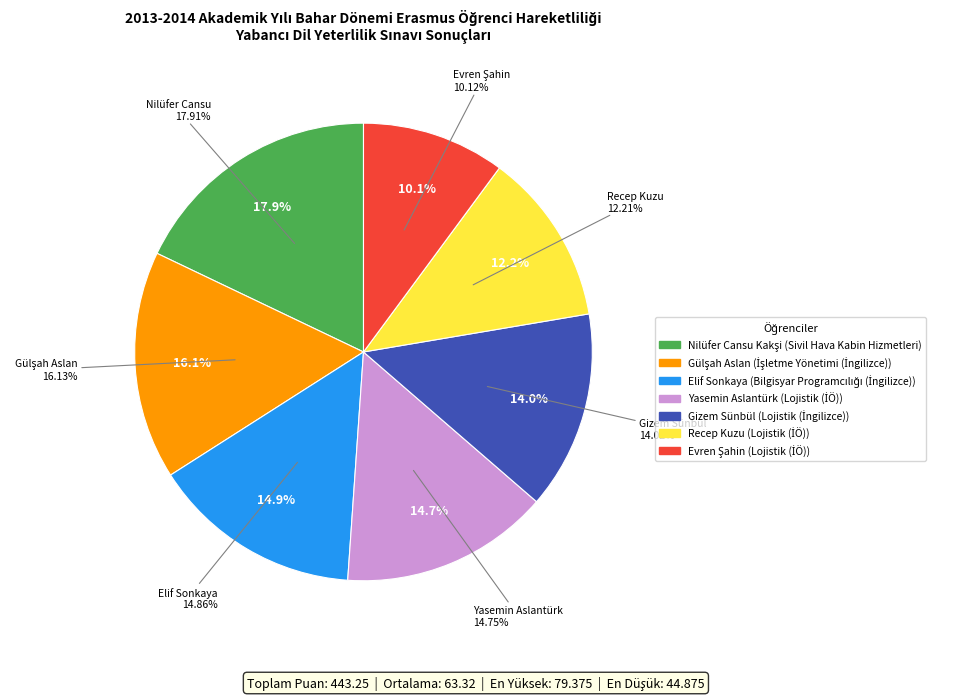

To the nearest percent, what is the average slice percentage?

14%